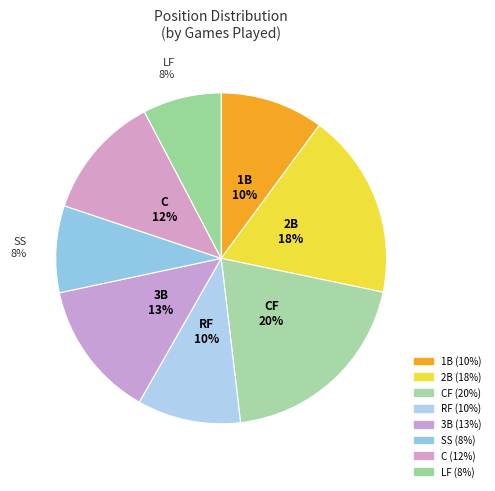

To the nearest percent, what is the average slice percentage?

12%